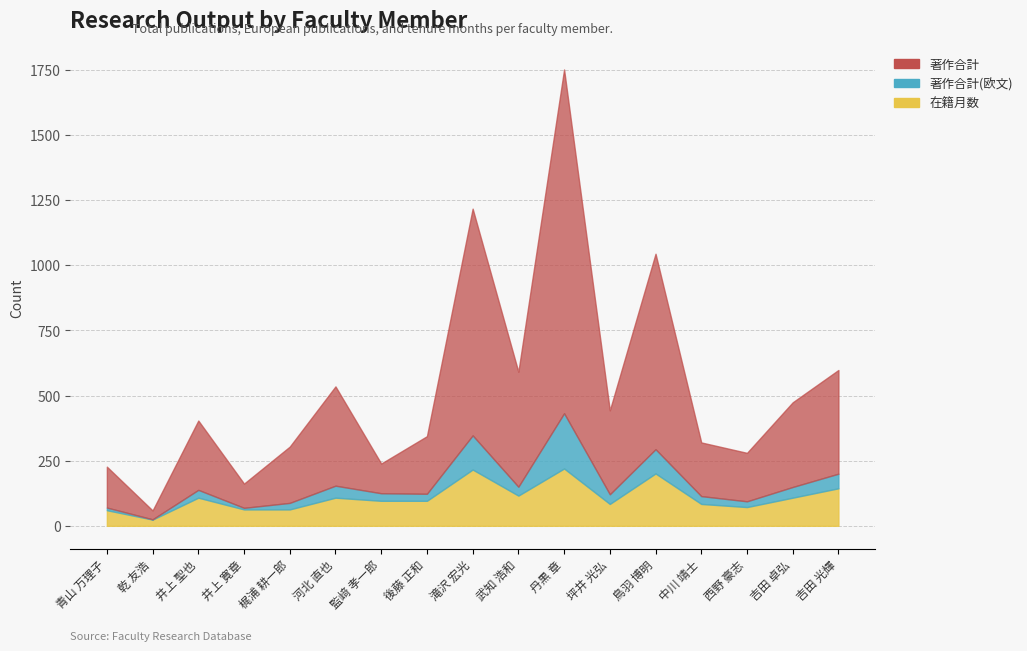

What is the greatest value displayed?

1751